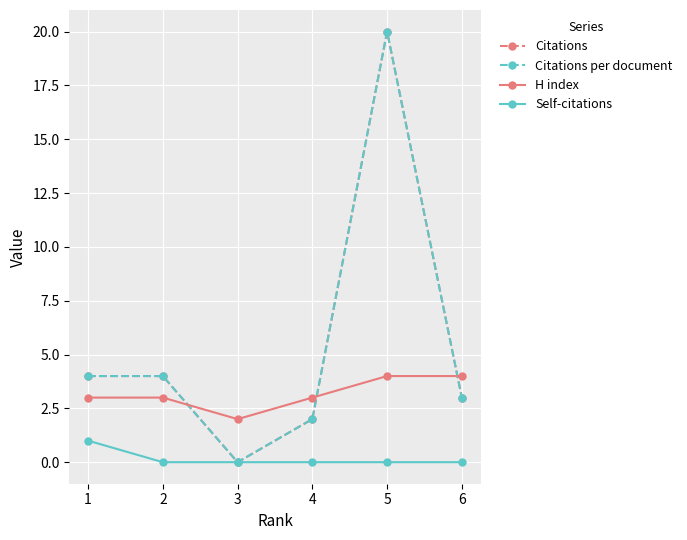

What is the difference between the Citations values at 3 and 2?

4